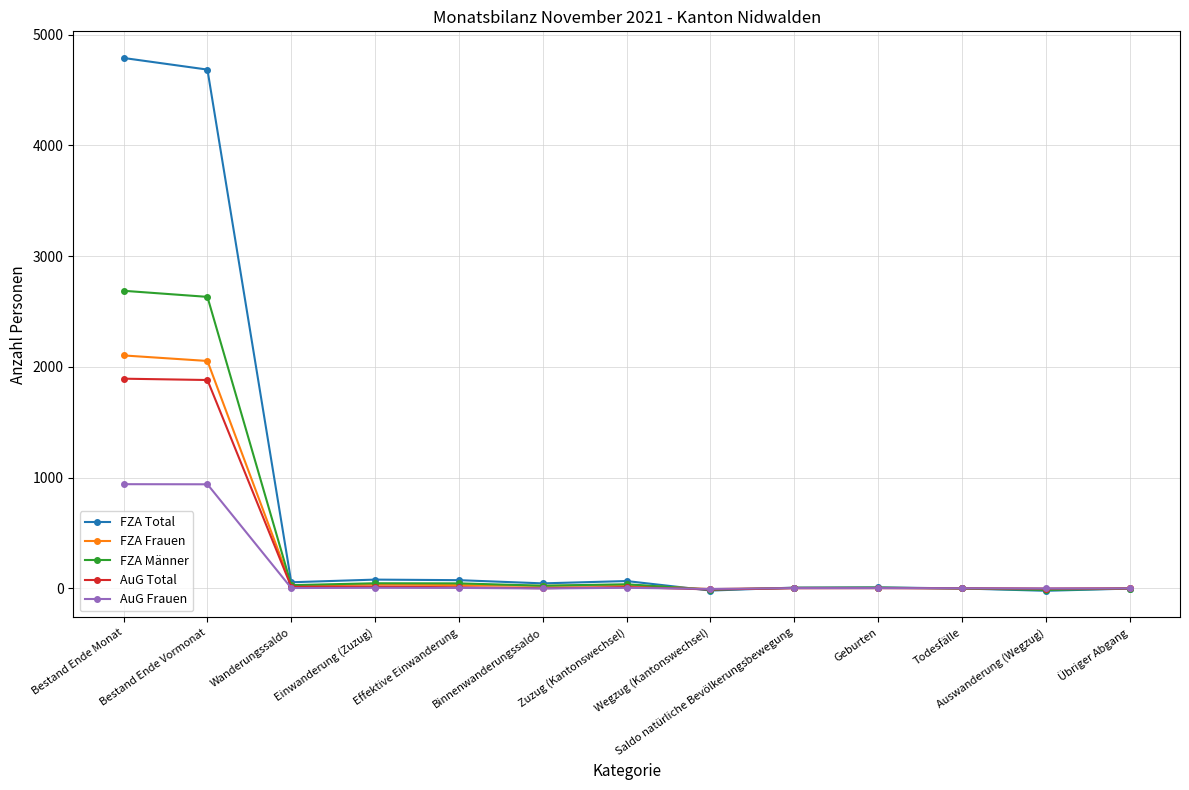

At which label does FZA Männer first exceed 23?

Bestand Ende Monat